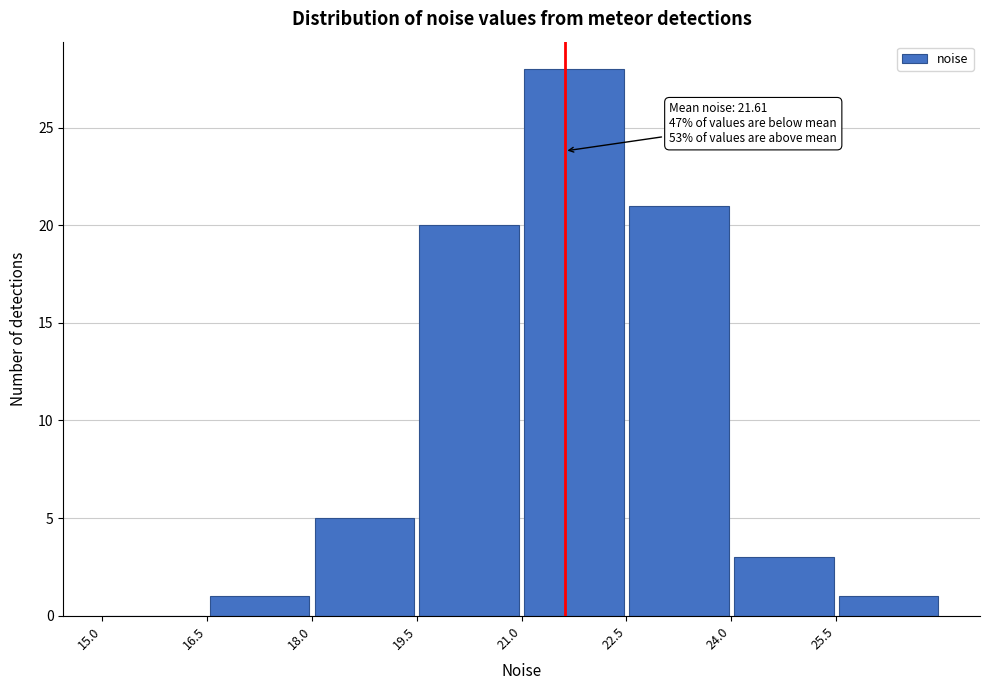

Which range on the x-axis has the tallest bar?

21.0 to 22.5